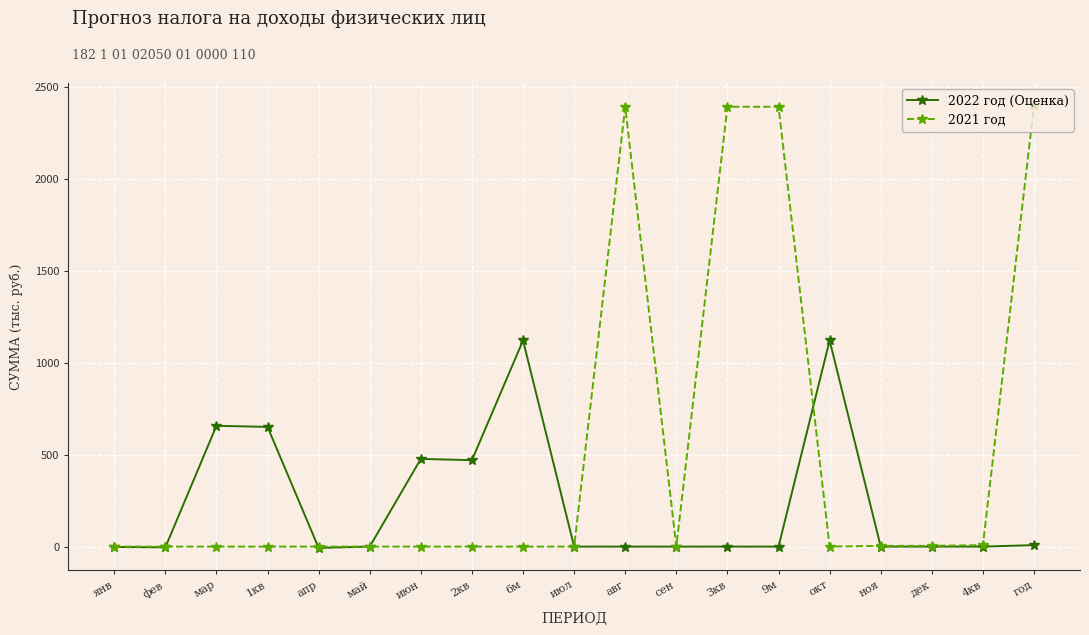

Is it true that 2022 год (Оценка) equals 596 at 4кв?

False